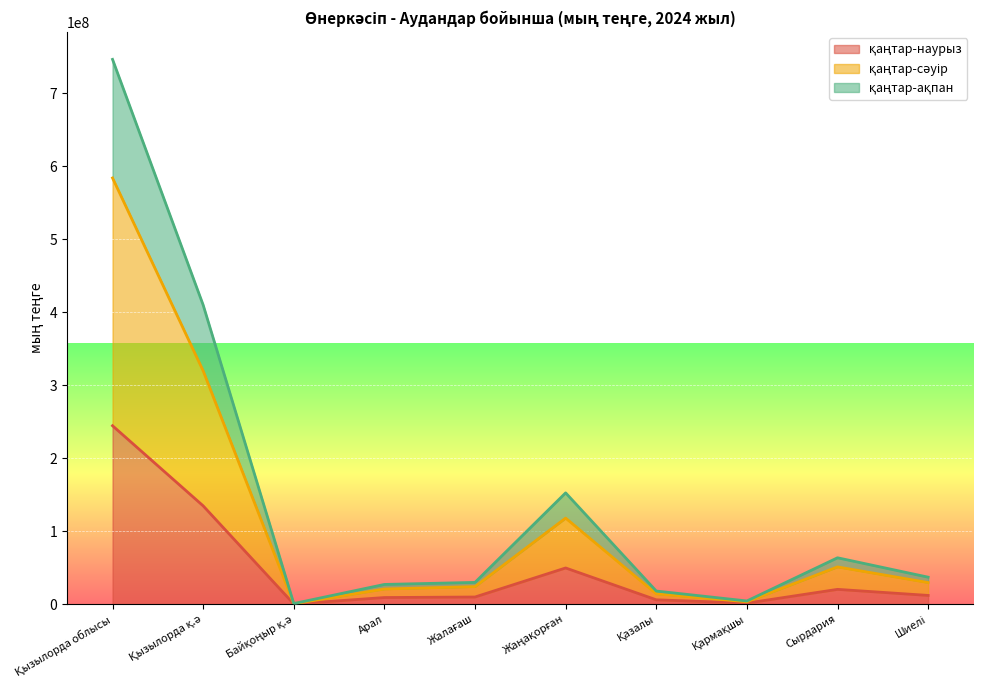

True or false: қаңтар-наурыз has a value of 145114 at Байқоңыр қ.ә.

False